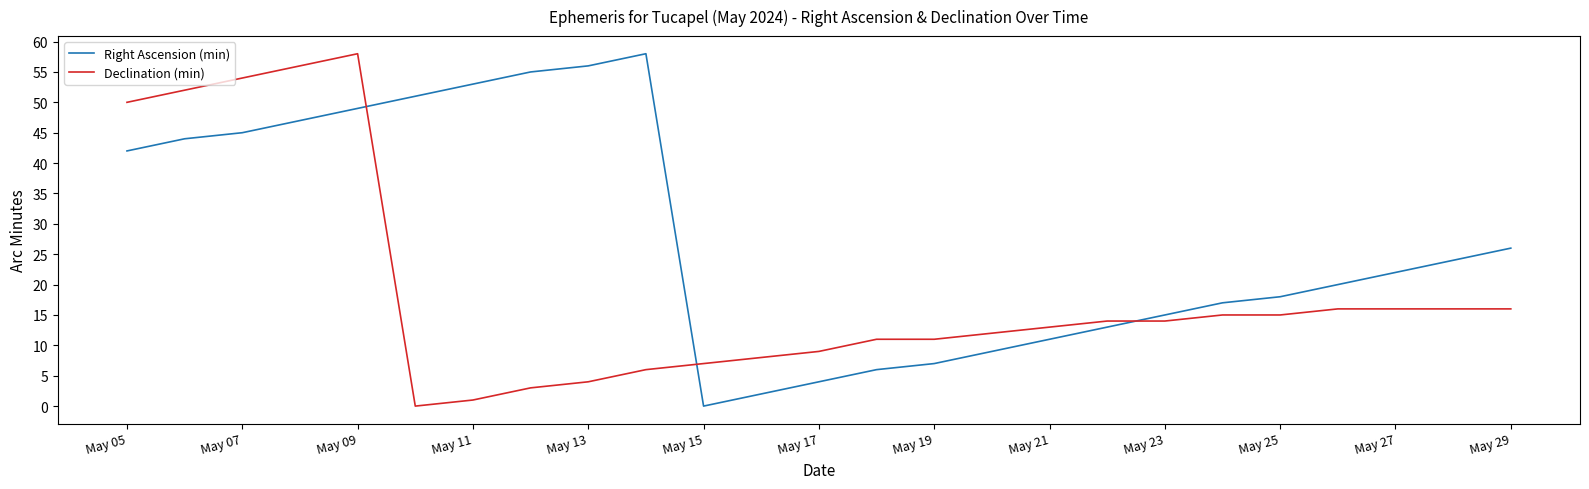

At how many categories does at least one series exceed 21?

13